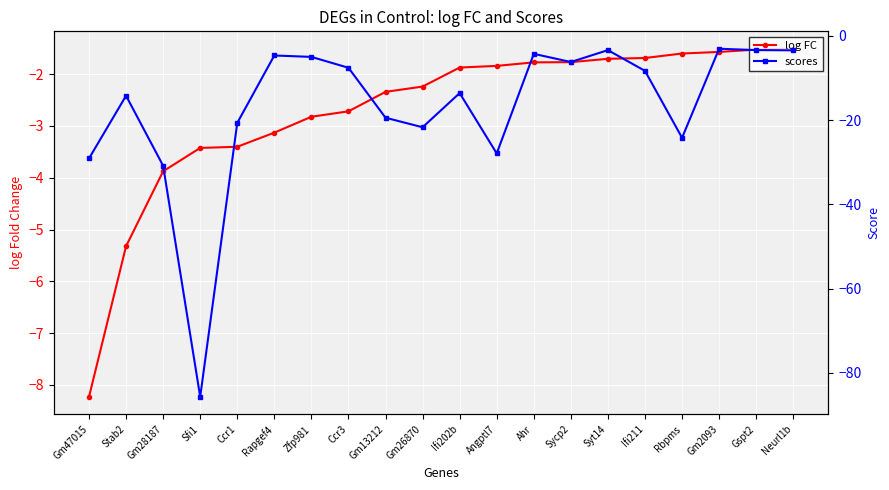

True or false: scores and log FC intersect in this chart.

False